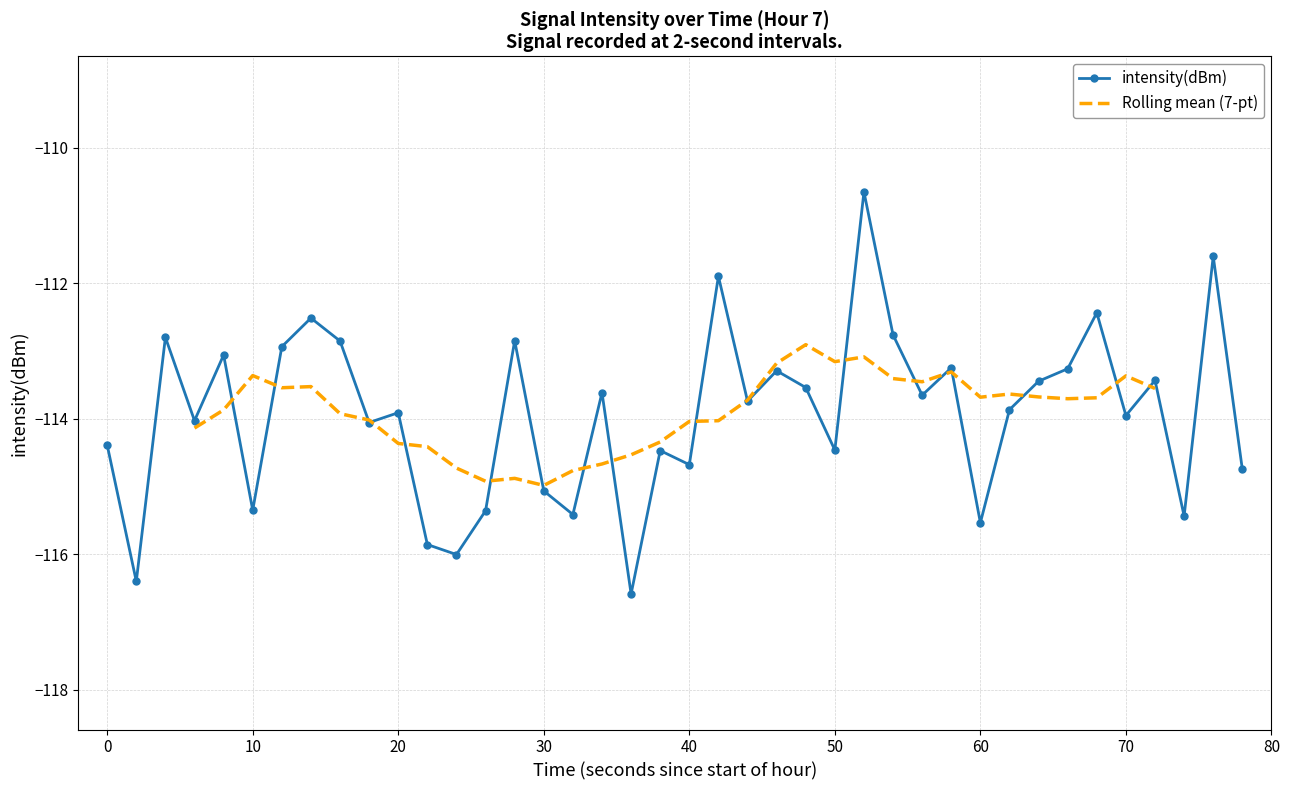

What is the value of the 2nd point from the left?

-116.4